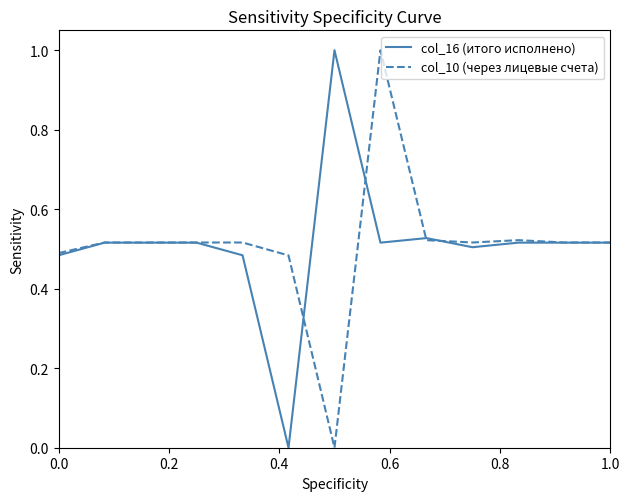

The col_16 (итого исполнено) series shows 0.8 at 1.0. True or false?

False